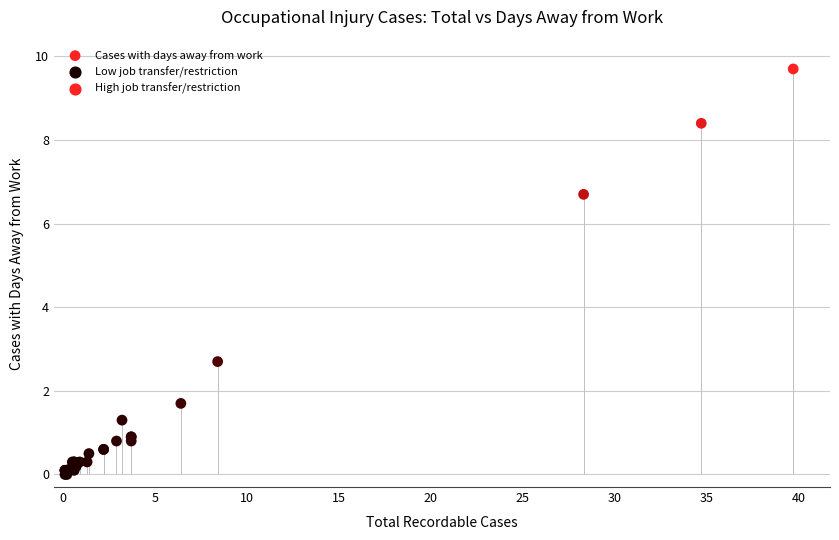

What Y value in the scatter plot is closest to 4?

2.7